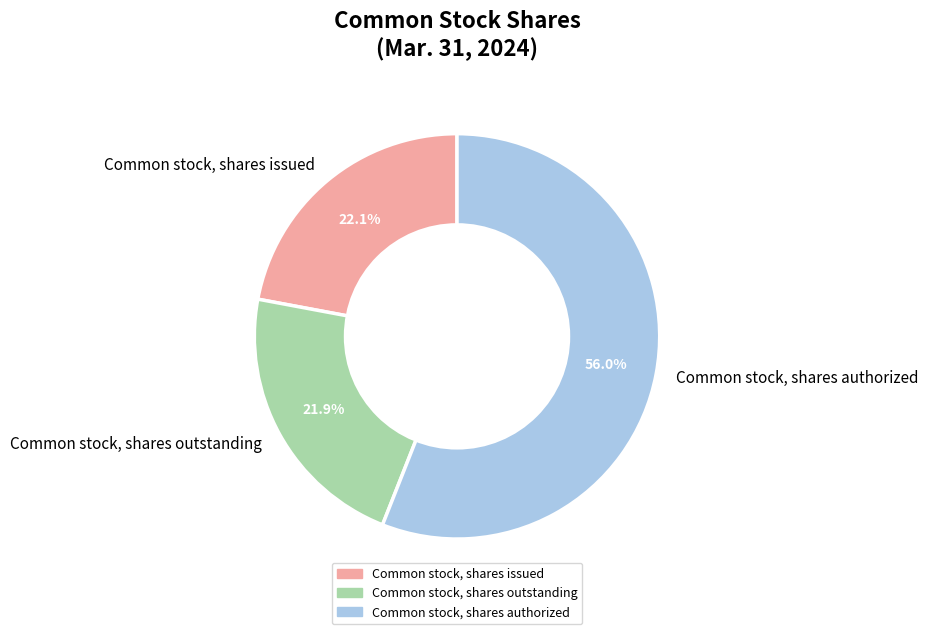

Is it true that Common stock, shares outstanding is 22% of the pie?

True